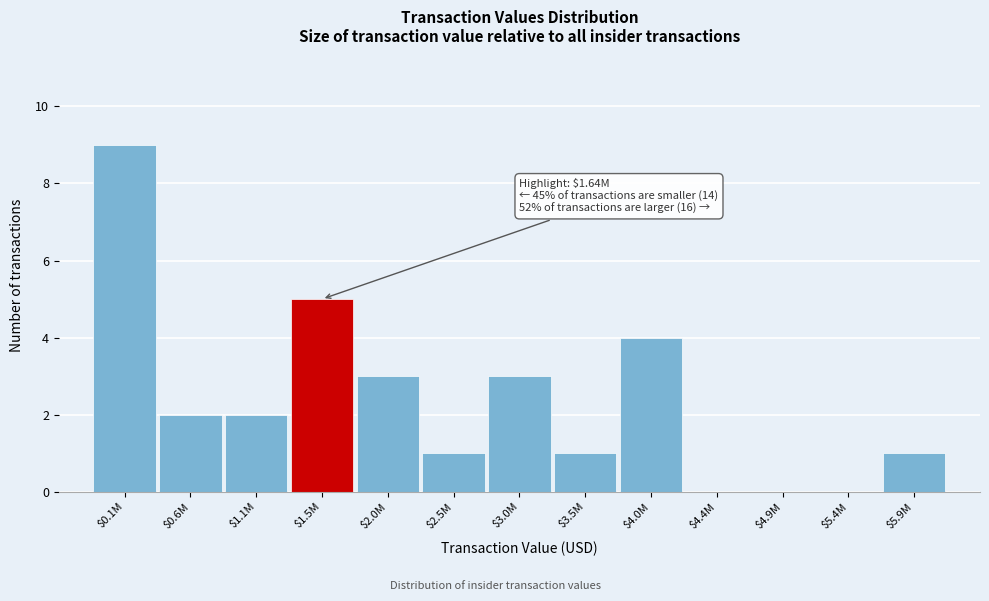

The chart shows a value of -4 at $4.4M. True or false?

False